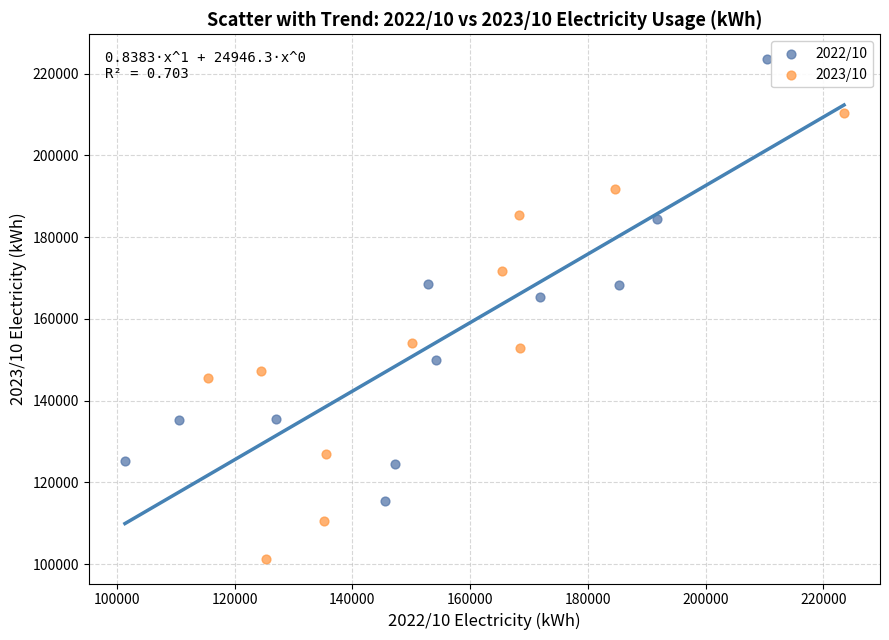

Which series has the widest spread of Y values?

2023/10